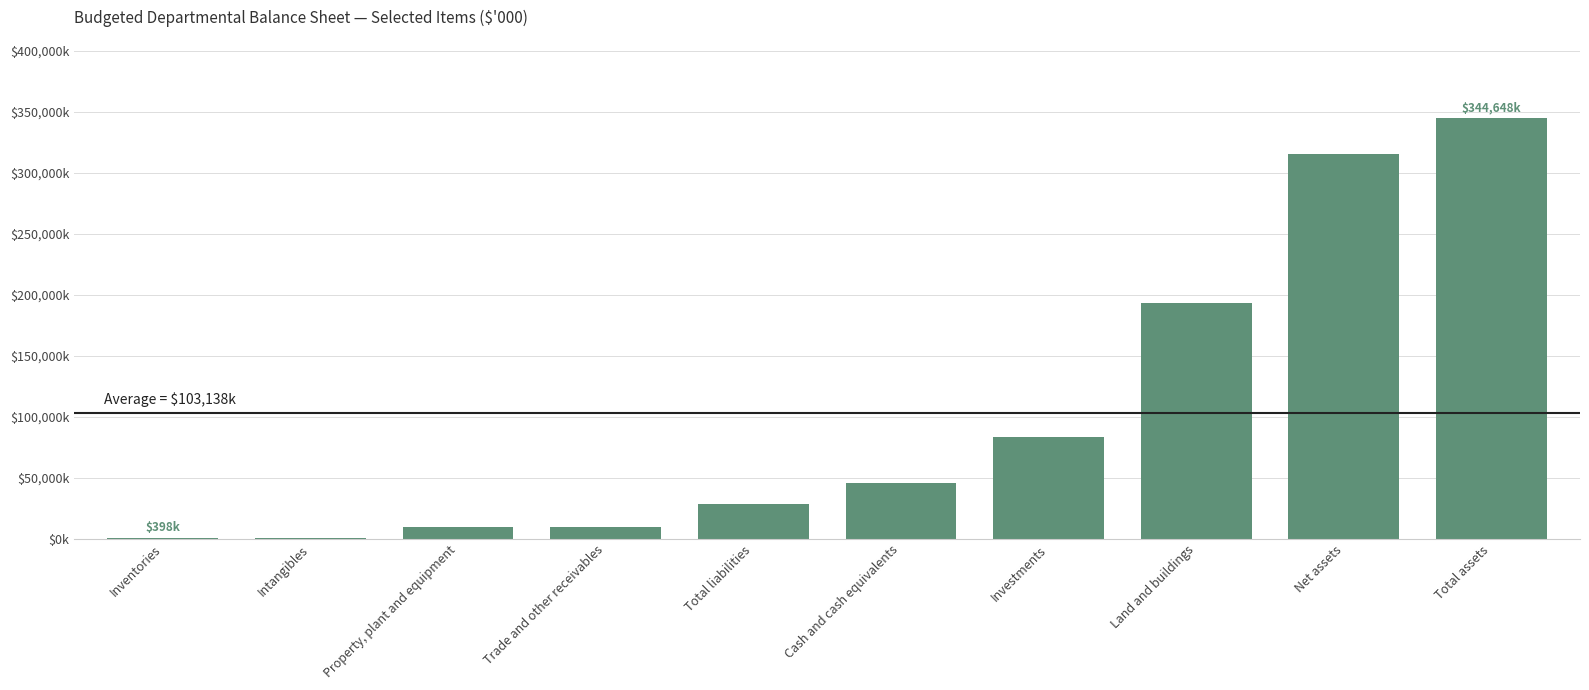

At which category does the chart reach its peak across all series?

Total assets